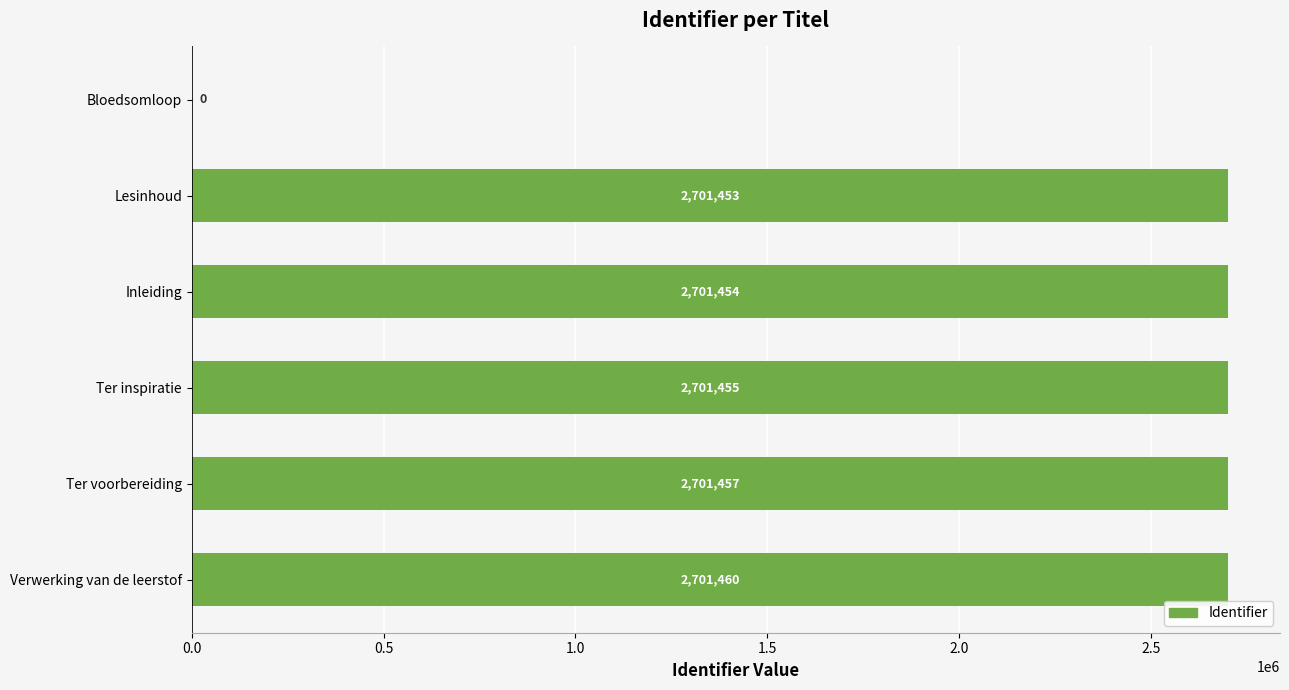

What is the average value?

2251213